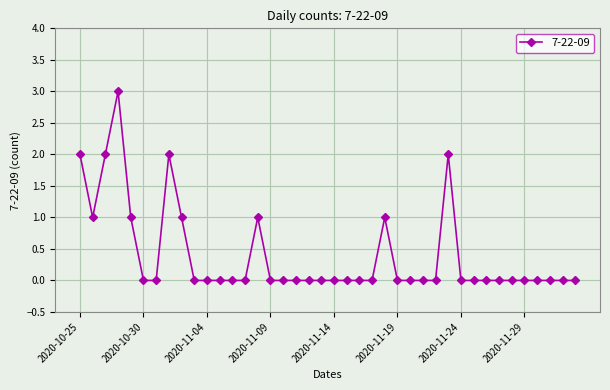

What is the greatest value displayed?

3